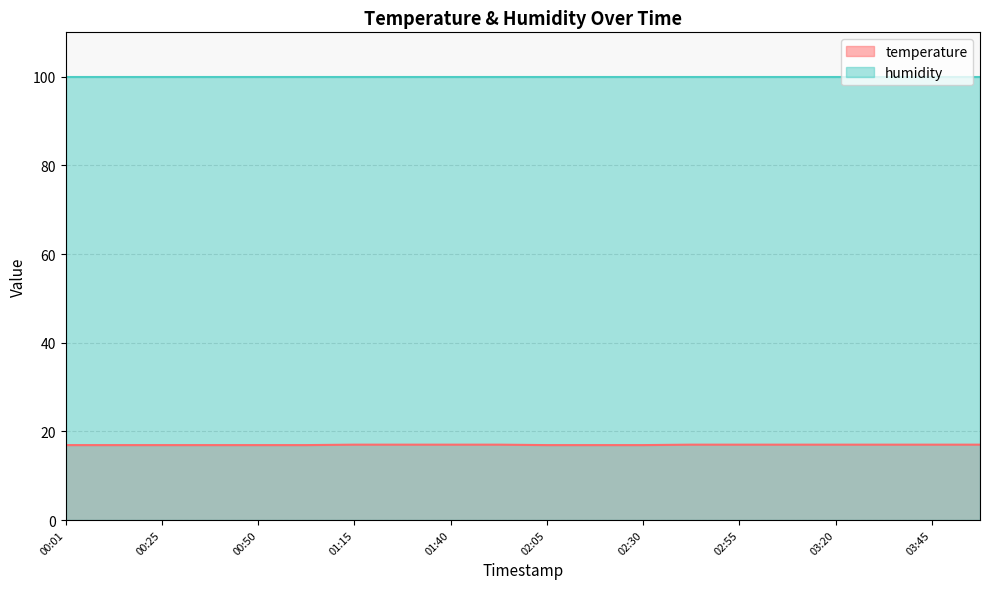

How many categories are shown in the chart?

20